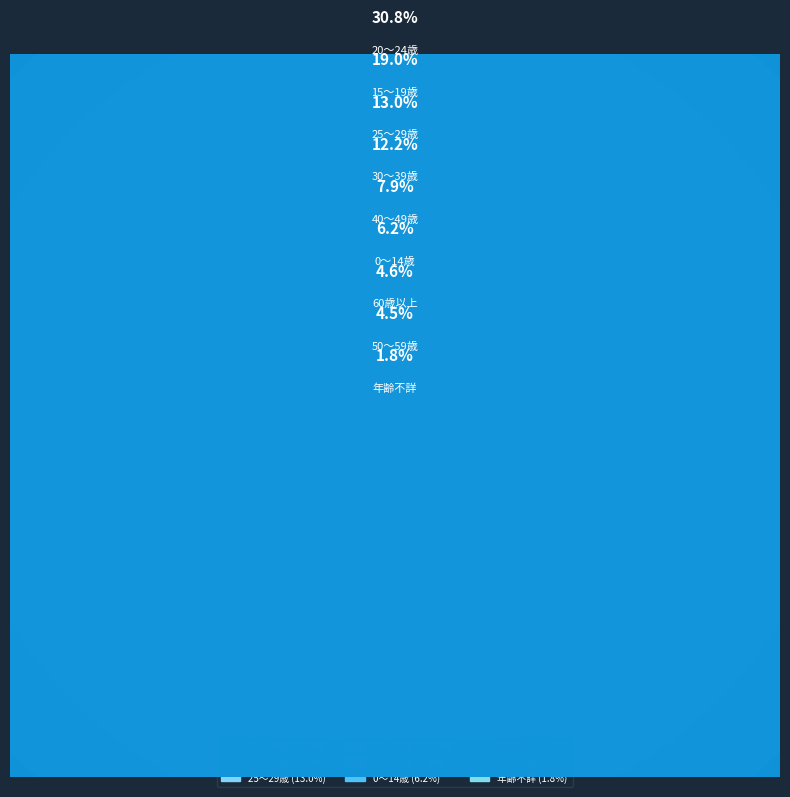

The 年齢不詳 slice represents 2% of the pie. True or false?

True